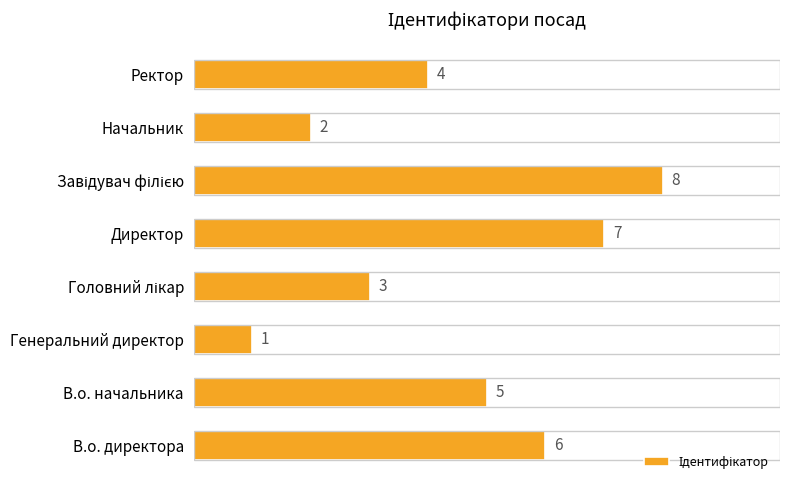

Which label corresponds to the smallest value in the chart?

Генеральний директор